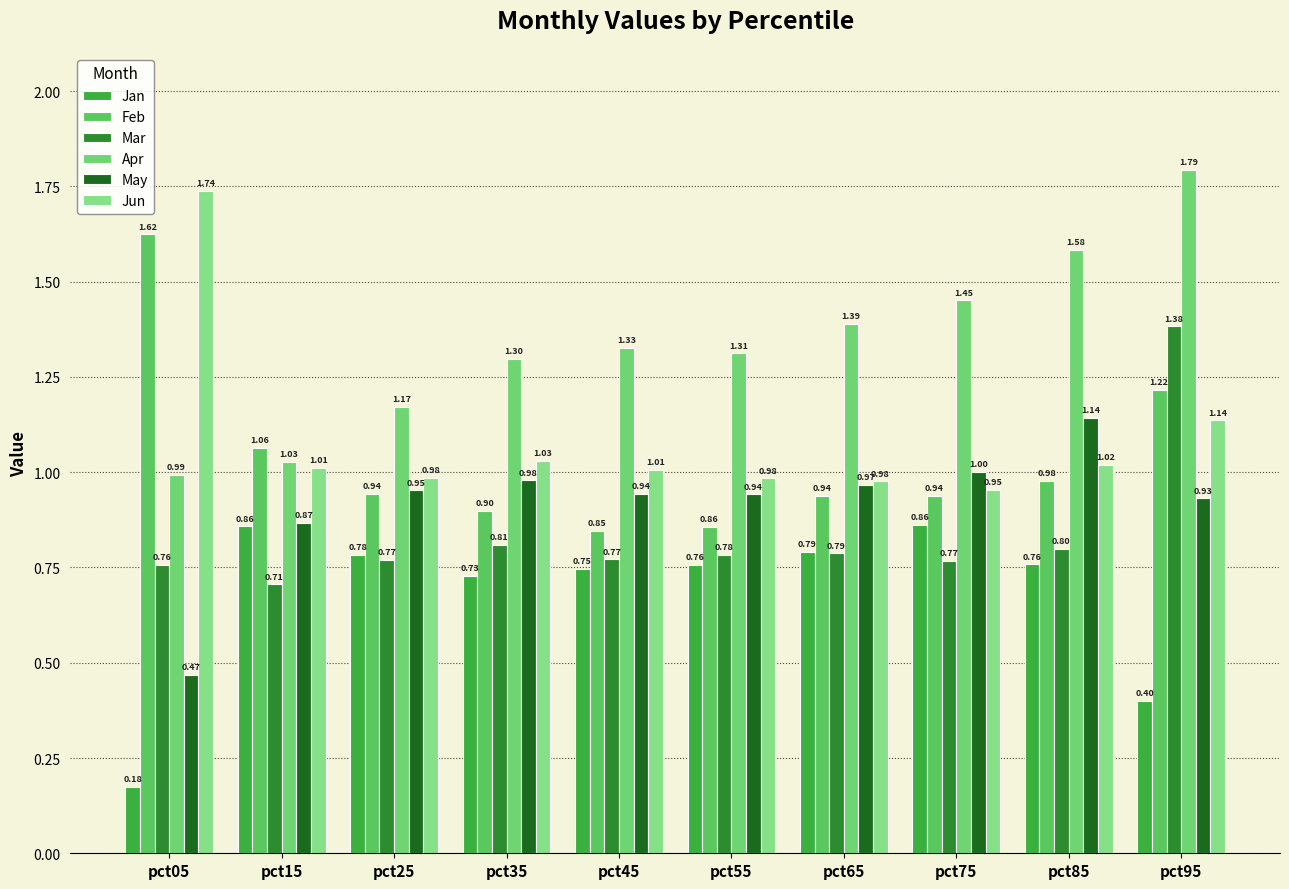

Where is Feb nearest to the value 1?

pct85